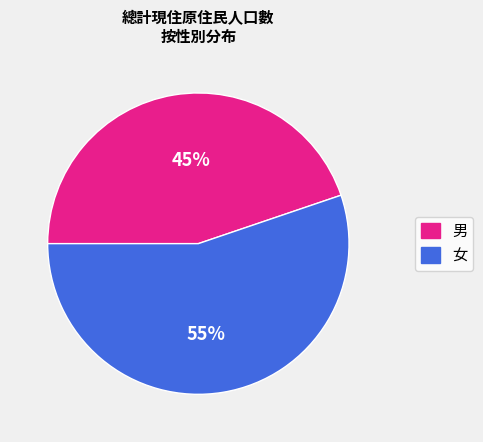

Is it true that 男 is 45% of the pie?

True